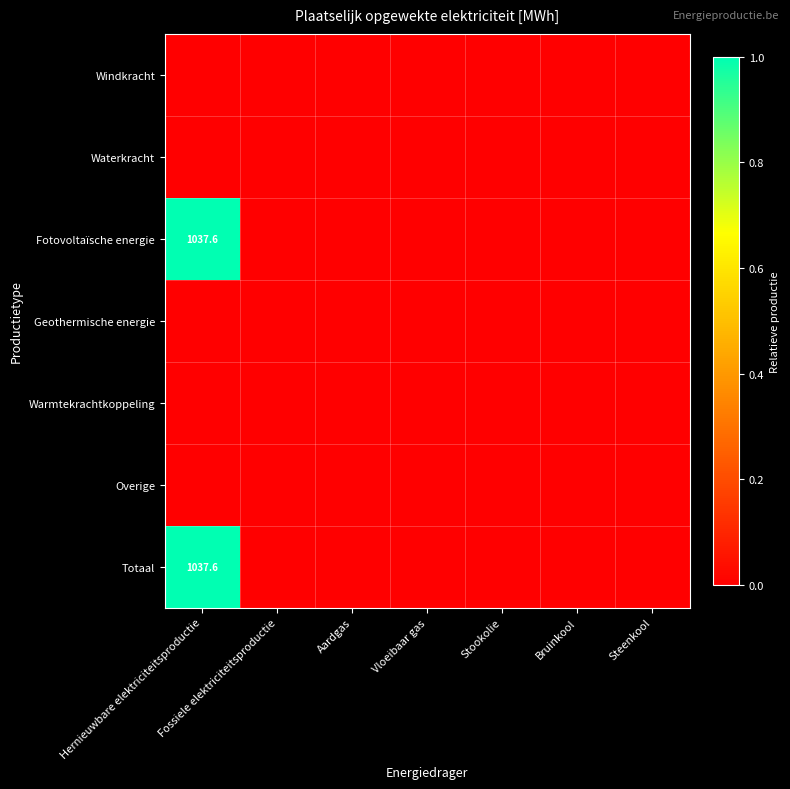

Which label corresponds to the smallest value in the chart?

Hernieuwbare elektriciteitsproductie